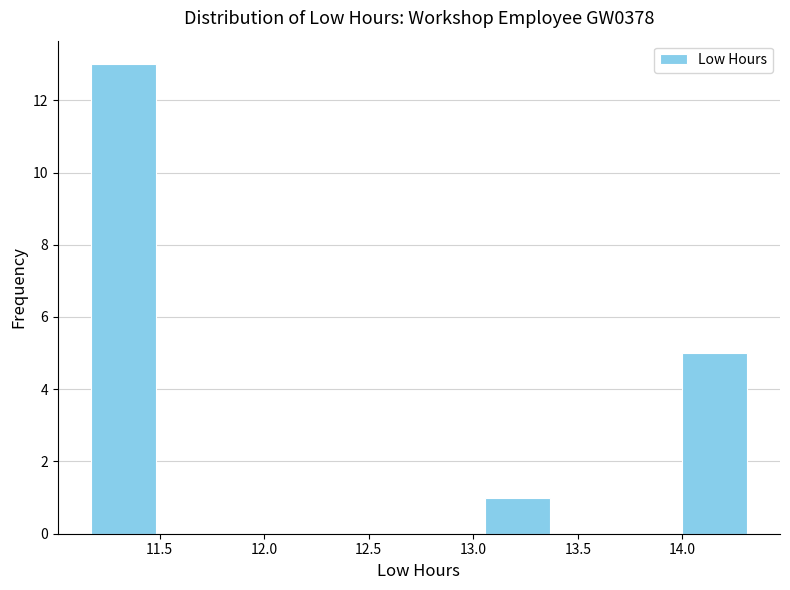

Reading left to right, list every bar in this chart as the range it spans on the x-axis followed by its height. Neither the bar edges nor the heights are printed on the chart, so give them approximately, as read against the axes.

11.15 to 11.50: 13
11.50 to 11.80: 0
11.80 to 12.10: 0
12.10 to 12.45: 0
12.45 to 12.75: 0
12.75 to 13.05: 0
13.05 to 13.35: 1
13.35 to 13.70: 0
13.70 to 14.00: 0
14.00 to 14.30: 5